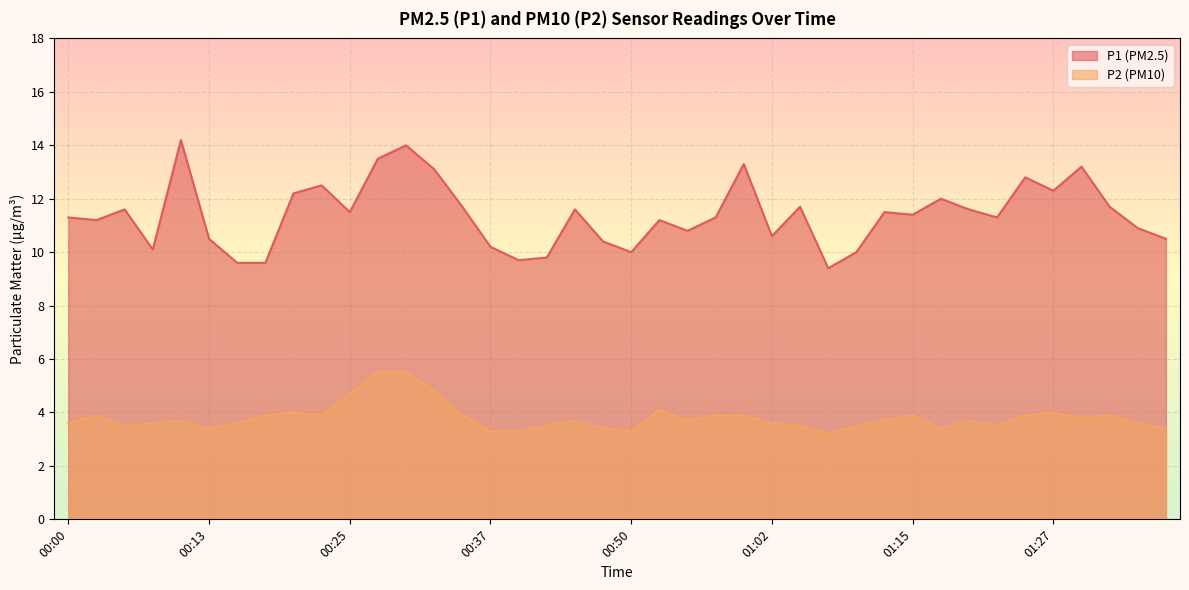

What is the sum of all P2 values?

152.2